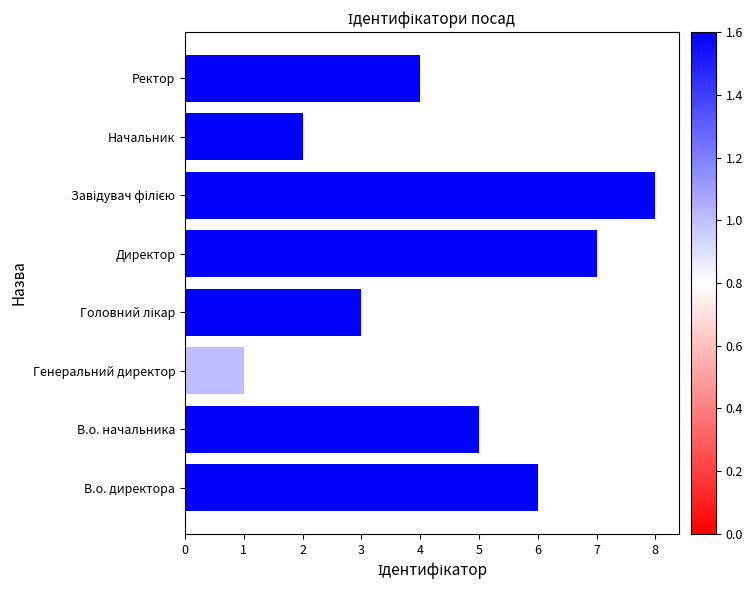

What is the difference between the maximum and minimum values?

7